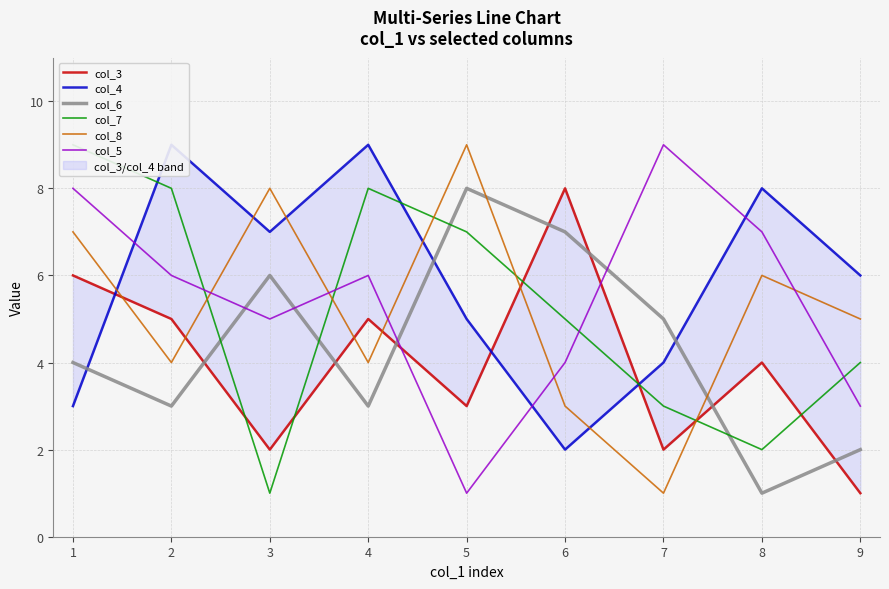

The col_8 series shows 8 at 9. True or false?

False